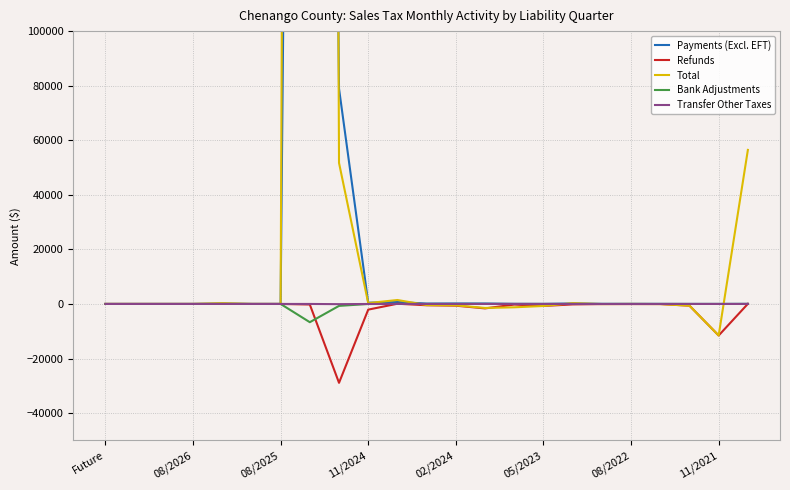

What is the lowest value of the Bank Adjustments series?

-6689.4